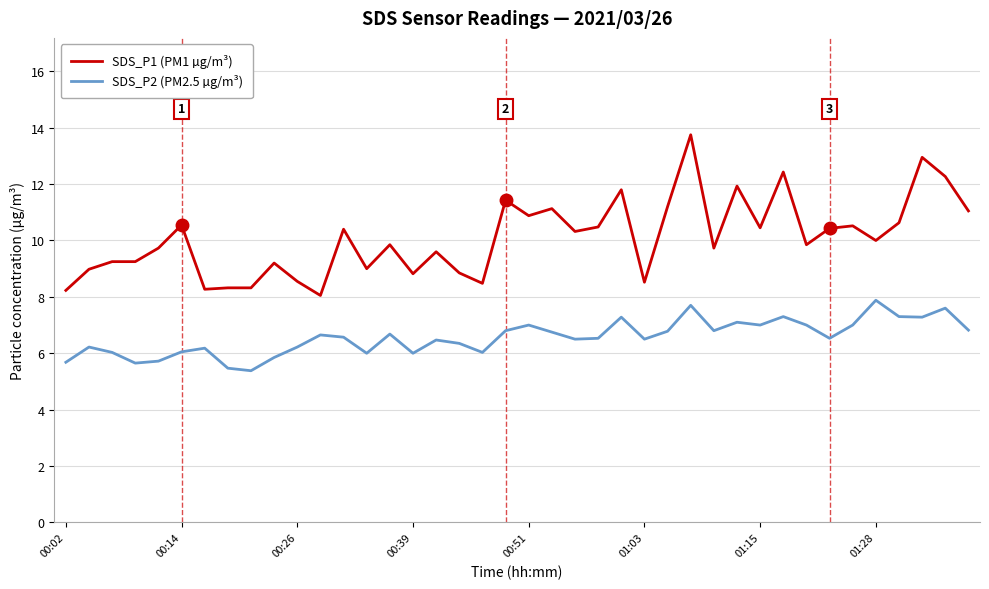

Rank the series by their maximum value, from highest to lowest.

SDS_P1 (PM1 µg/m³), SDS_P2 (PM2.5 µg/m³)